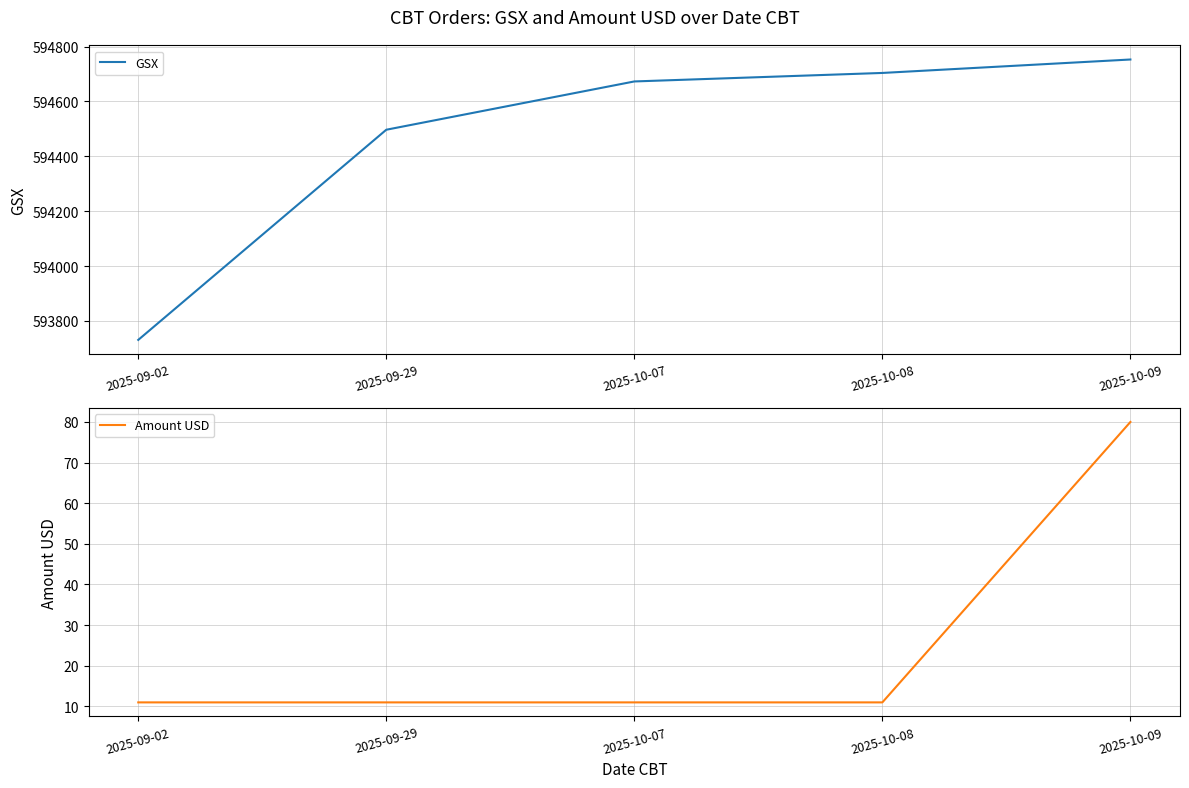

Reading left to right, list all the values displayed in this chart.

GSX: 2025-09-02=593731.0	2025-09-29=594497.0	2025-10-07=594673.0	2025-10-08=594704.0	2025-10-09=594753.0
Amount USD: 2025-09-02=11.0	2025-09-29=11.0	2025-10-07=11.0	2025-10-08=11.0	2025-10-09=80.0